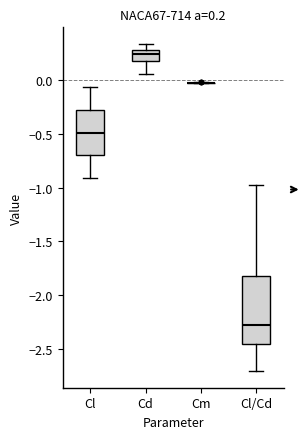

Which box is the tallest, from its lower edge to its upper edge?

Cl/Cd